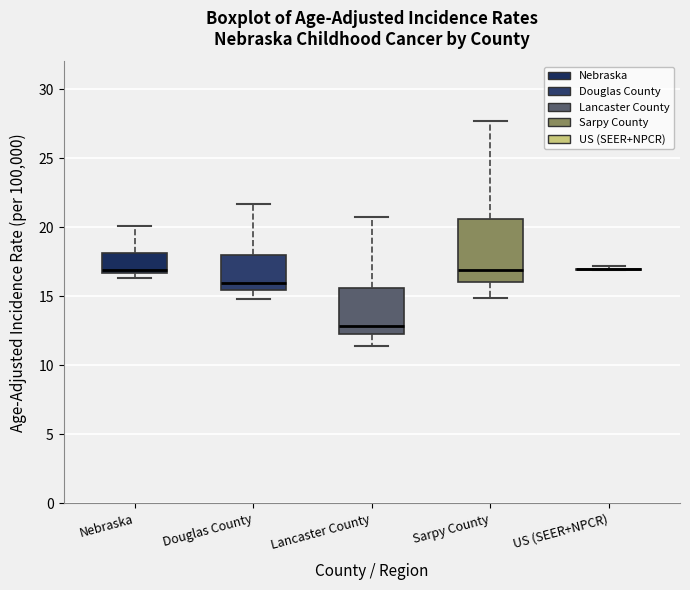

Reading left to right, transcribe this box plot: for each box, give where its median line is, the range the box spans, and where its two whiskers end, as read against the y-axis. The values are not printed on the chart, so give them approximately, as read against the axis.

Nebraska: median 17.0, box 16.5 to 18.0, whiskers 16.5 (just below the box's lower edge) to 20.0
Douglas County: median 16.0, box 15.5 to 18.0, whiskers 15.0 to 21.5
Lancaster County: median 13.0, box 12.0 to 15.5, whiskers 11.5 to 20.5
Sarpy County: median 17.0, box 16.0 to 20.5, whiskers 15.0 to 27.5
US (SEER+NPCR): box collapsed to a line at 17.0, whiskers 17.0 to 17.0